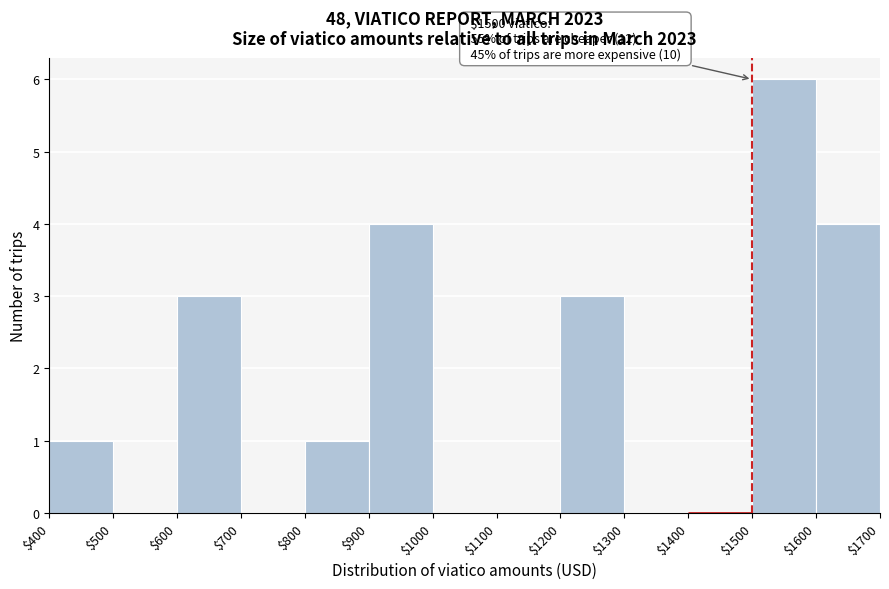

Over which range of the x-axis is the bar tallest?

$1500 to $1600